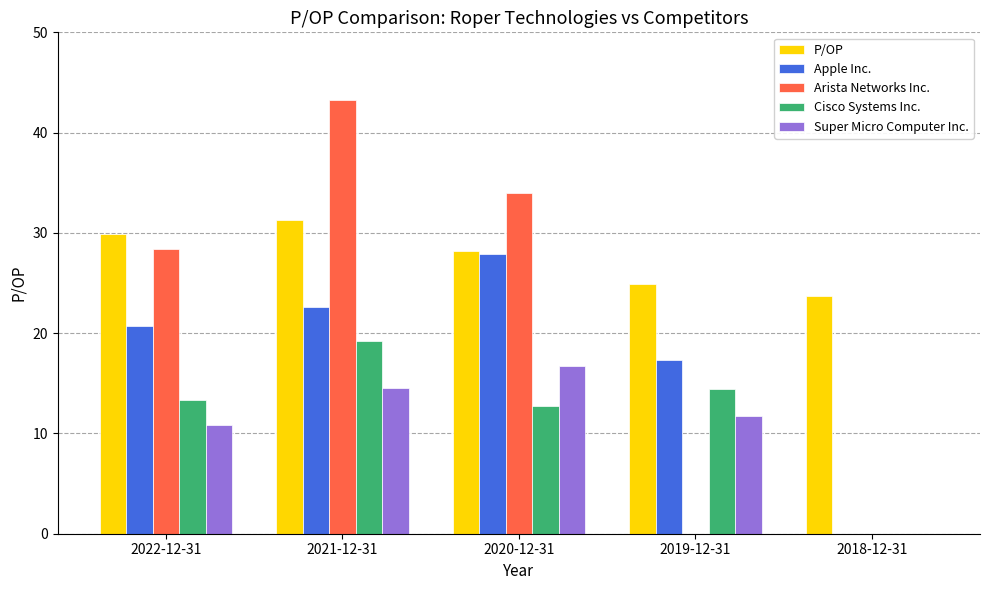

Which series changed the most between 2021-12-31 and 2019-12-31?

Arista Networks Inc.